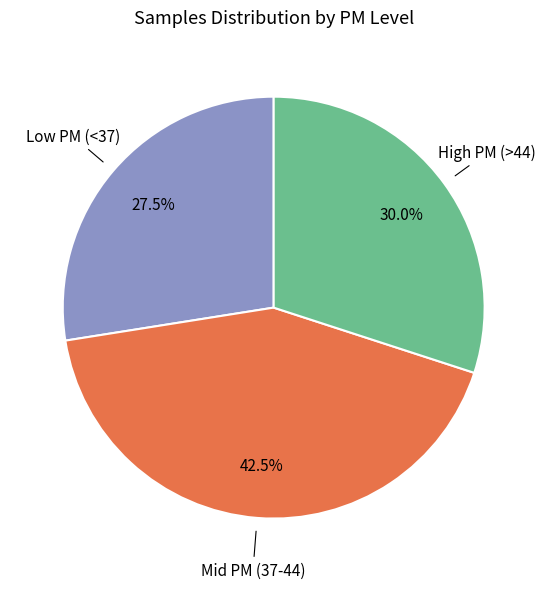

Rank the categories by value from highest to lowest.

Mid PM (37-44), High PM (>44), Low PM (<37)